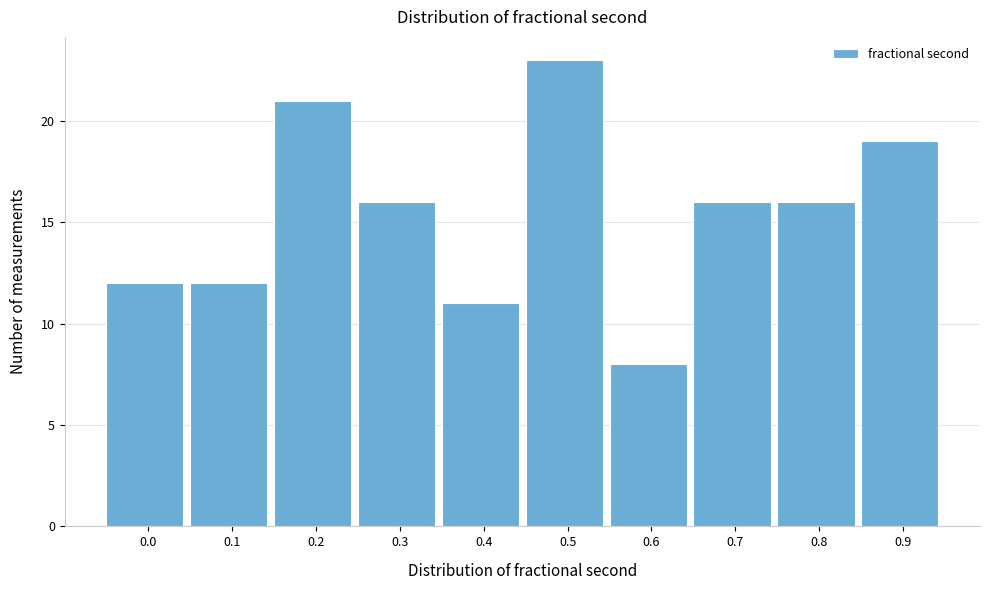

Reading right to left, transcribe all the data shown in this chart.

0.9=19	0.8=16	0.7=16	0.6=8	0.5=23	0.4=11	0.3=16	0.2=21	0.1=12	0.0=12